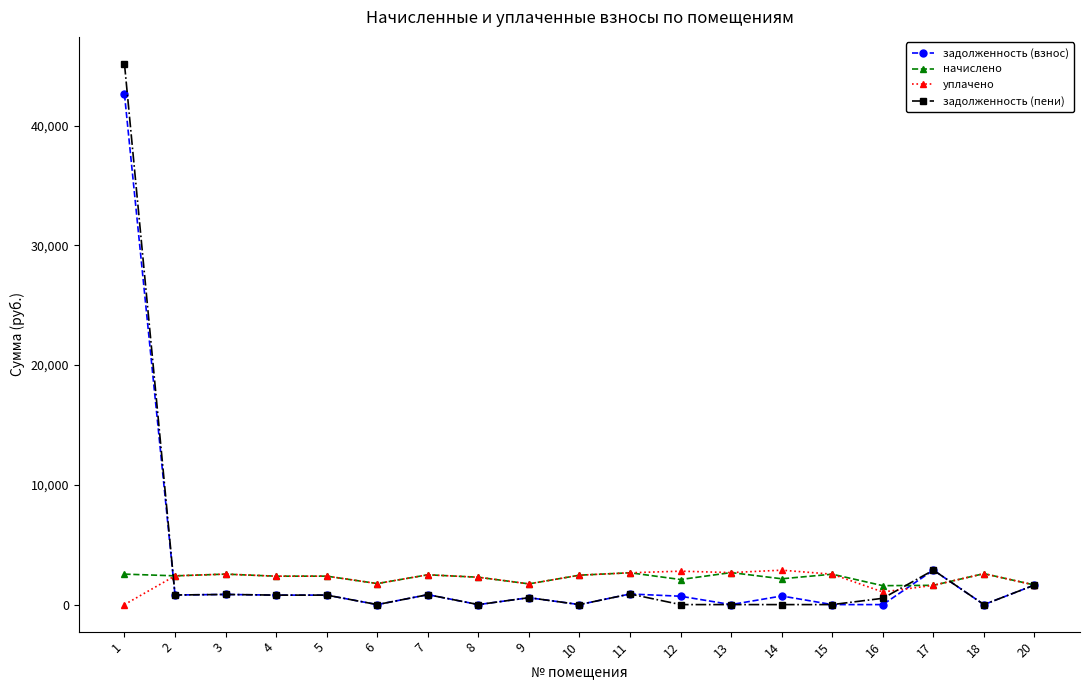

Count the number of data series in this chart.

4